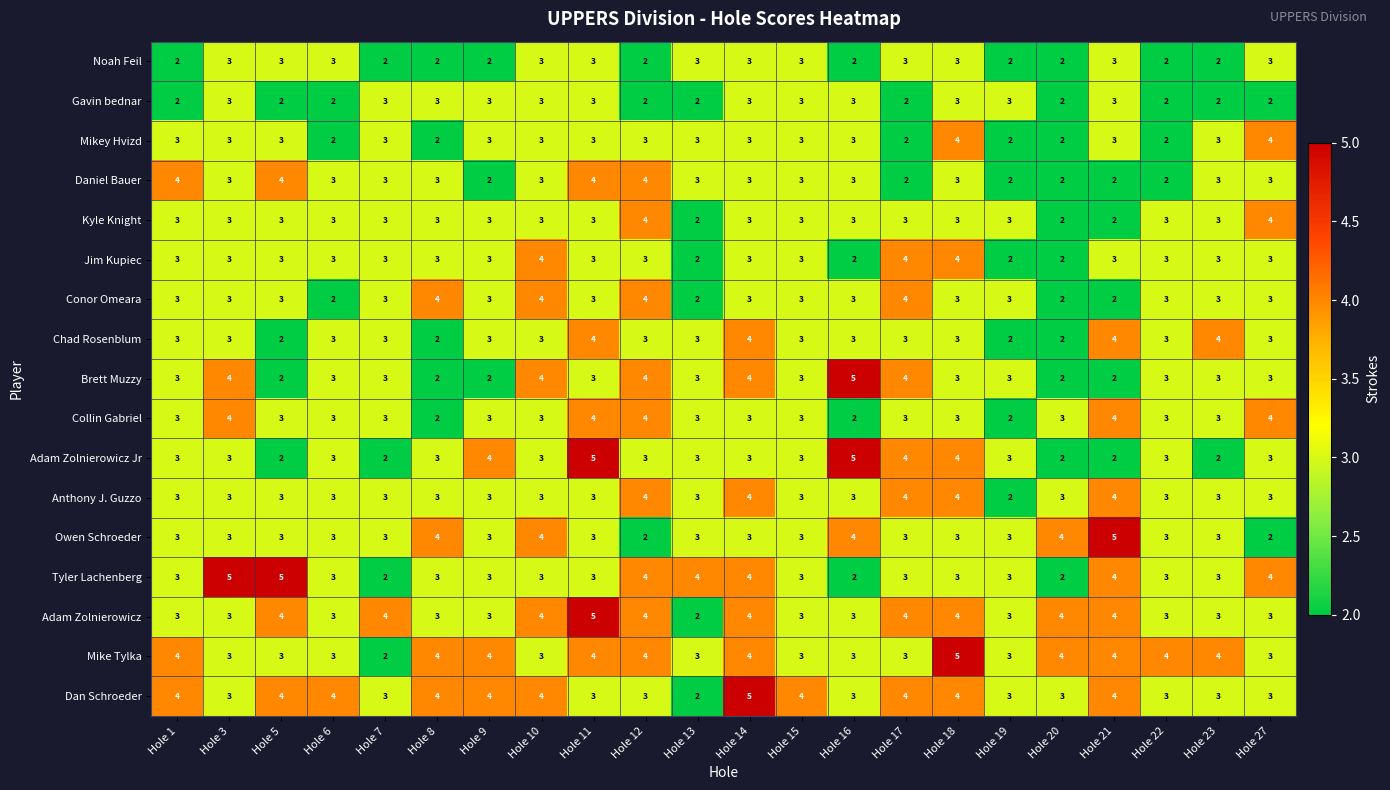

Count the Gavin bednar values in the range 2 to 3.

22